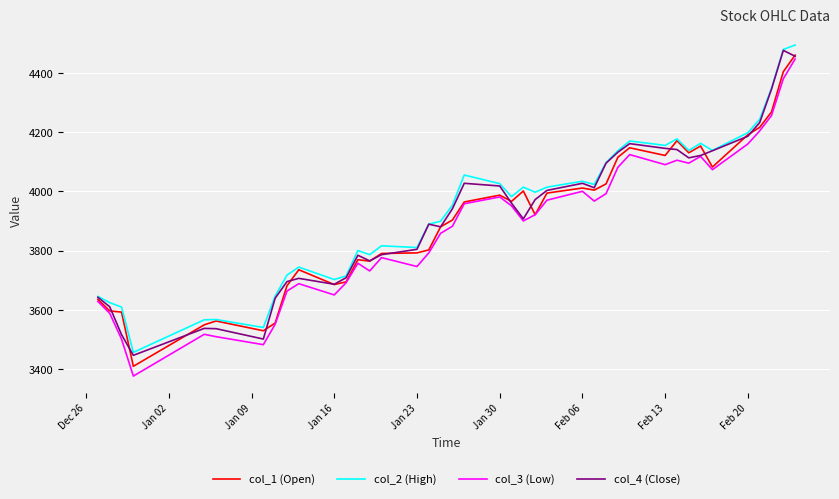

What is the maximum value shown in the chart?

4494